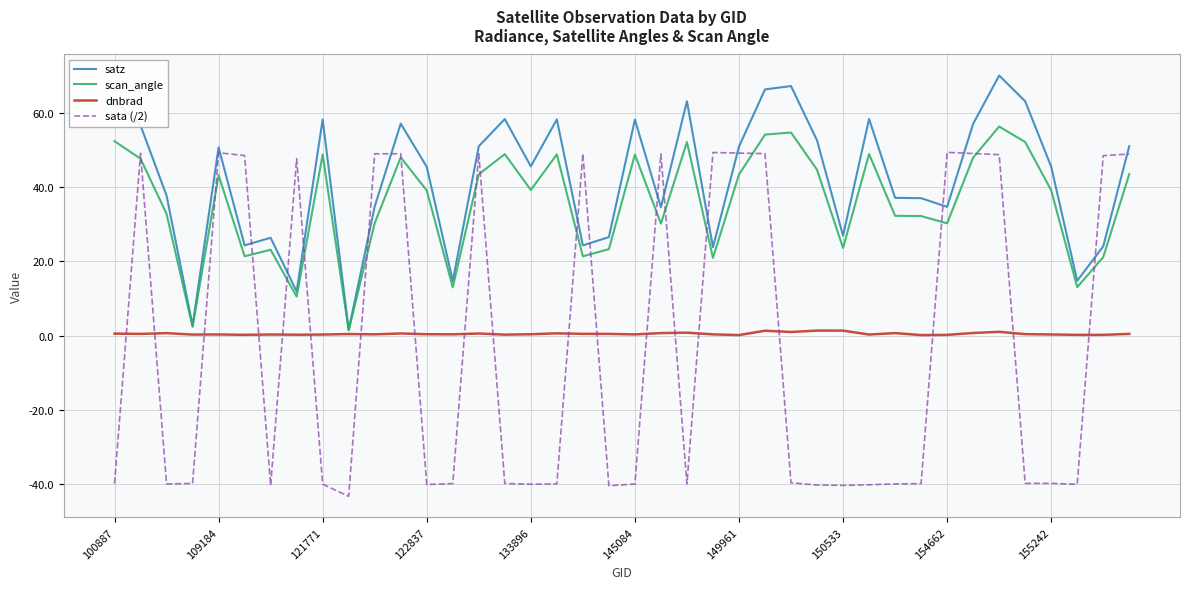

Is this an area chart (filled region under the line)?

No